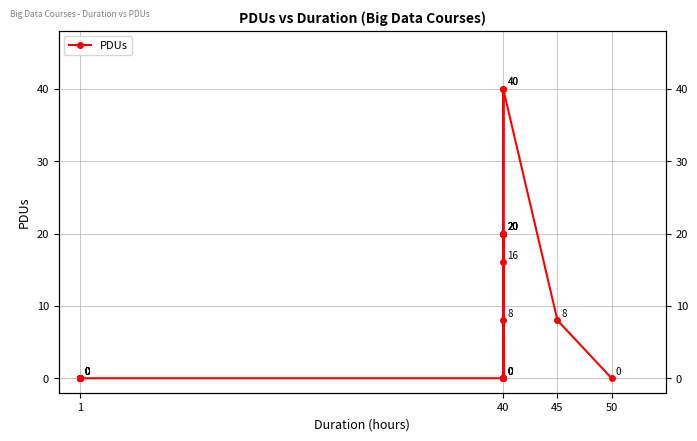

How many lines are shown in the chart?

1